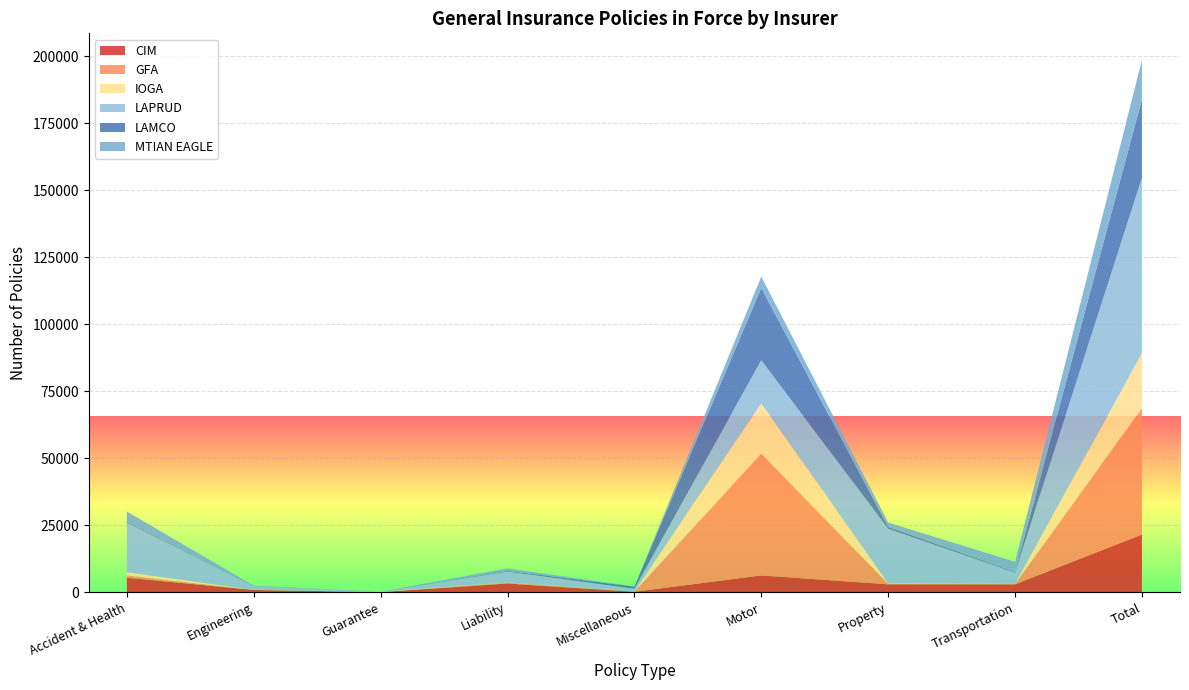

Reading left to right, list all the values displayed in this chart.

CIM: 5361	799	0	3216	114	6230	2899	2885	21504
GFA: 856	5	24	309	84	45445	230	185	47138
IOGA: 1229	40	138	87	29	18797	163	53	20536
LAPRUD: 18512	1296	0	4053	1027	16089	20370	4156	65503
LAMCO: 332	14	10	257	798	26967	668	267	29313
MTIAN EAGLE: 3798	256	1	923	39	4265	1632	3760	14674